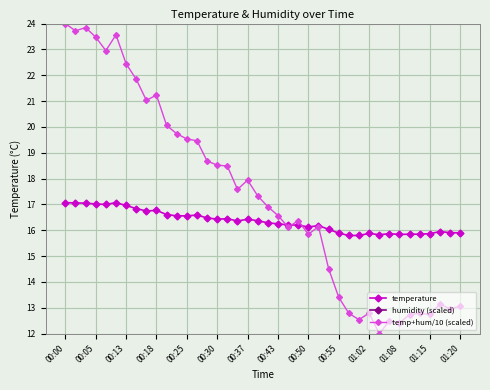

Read the temperature value at 00:55.

15.9